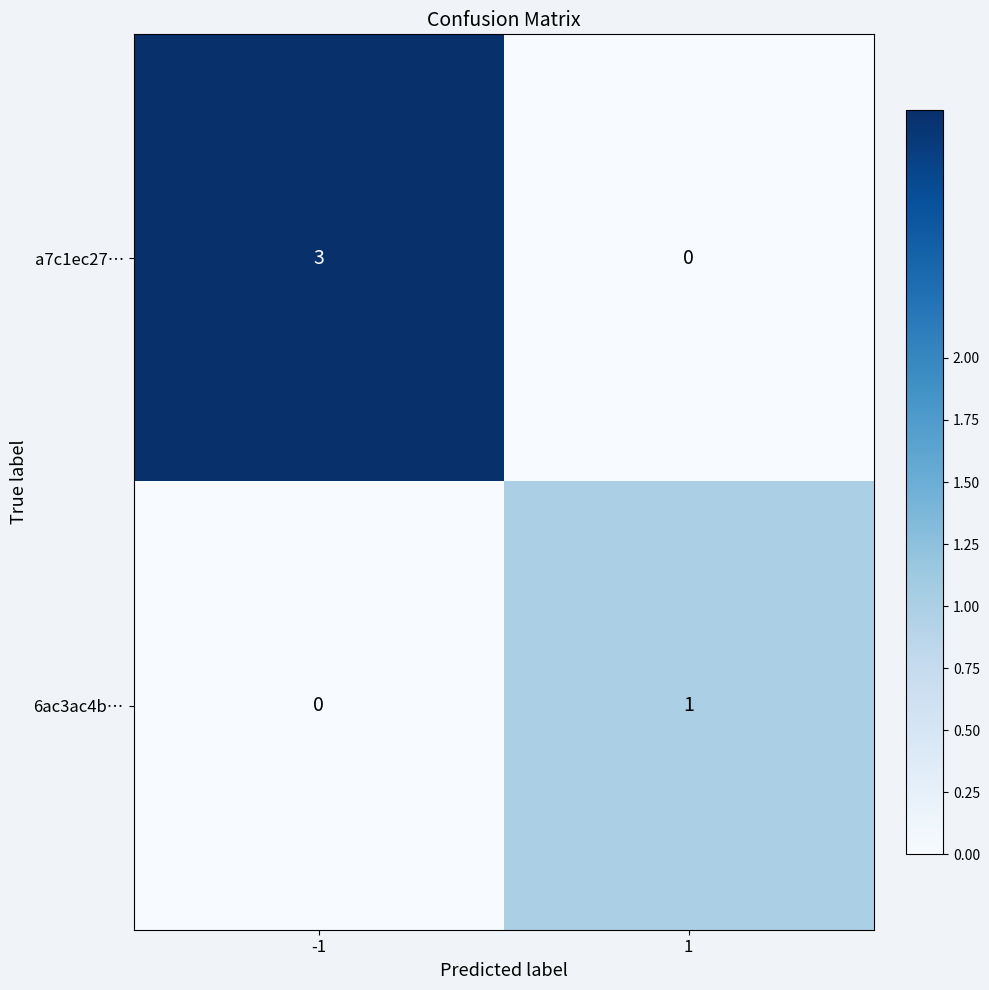

How many distinct data groups are displayed?

2